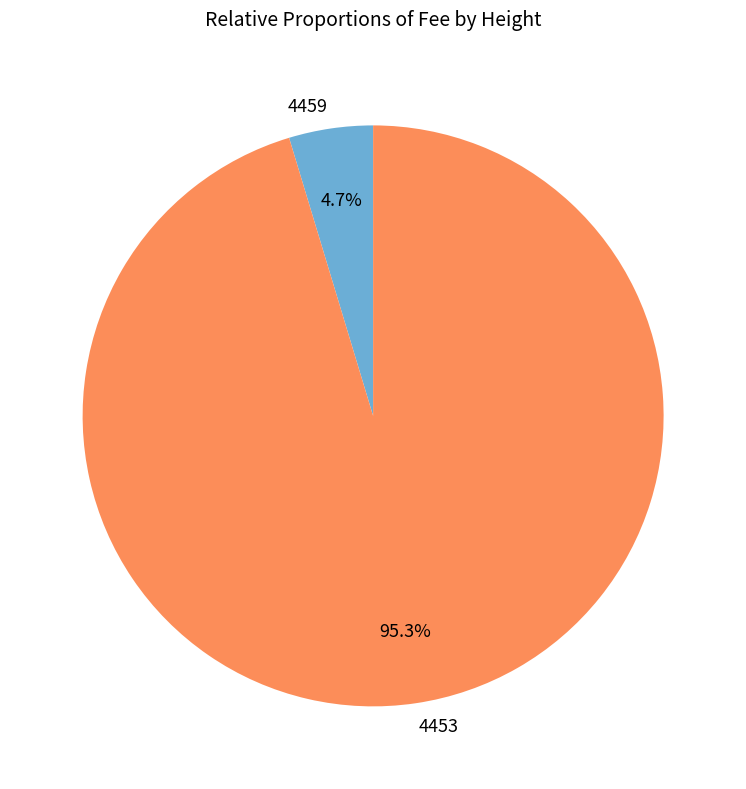

To the nearest percent, what is the difference between the largest and smallest slice percentages?

91%